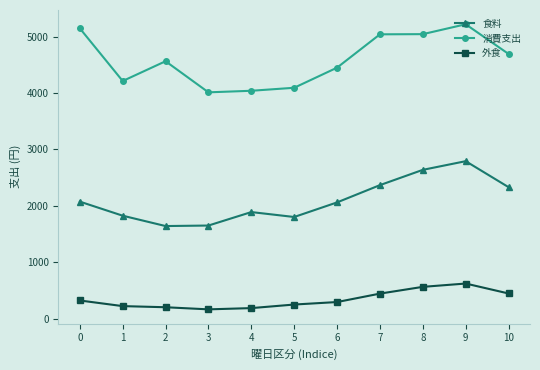

Where is the first local maximum for 食料?

4